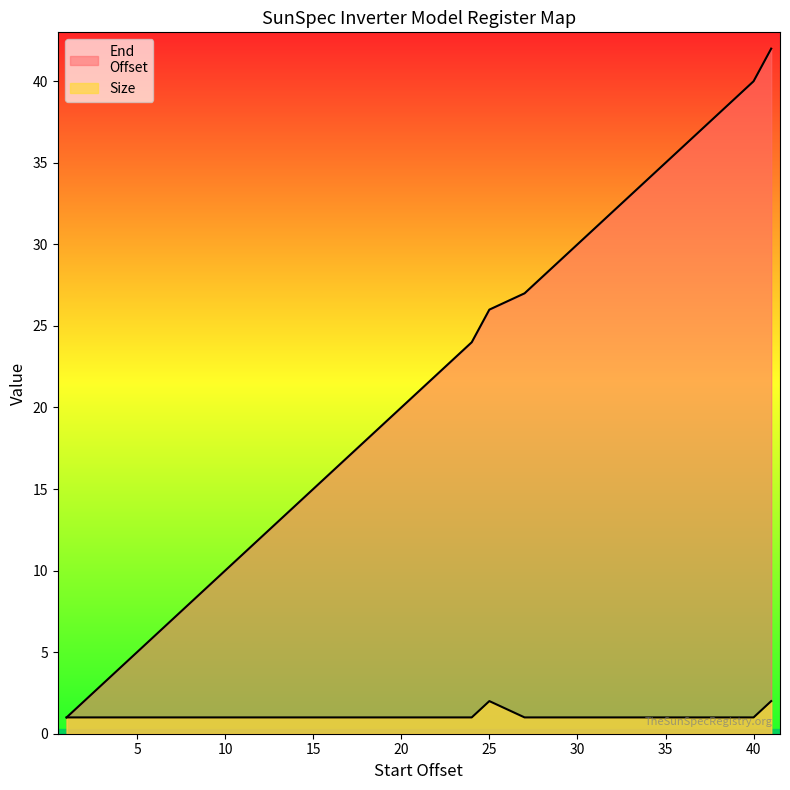

What is the minimum value for Size?

1